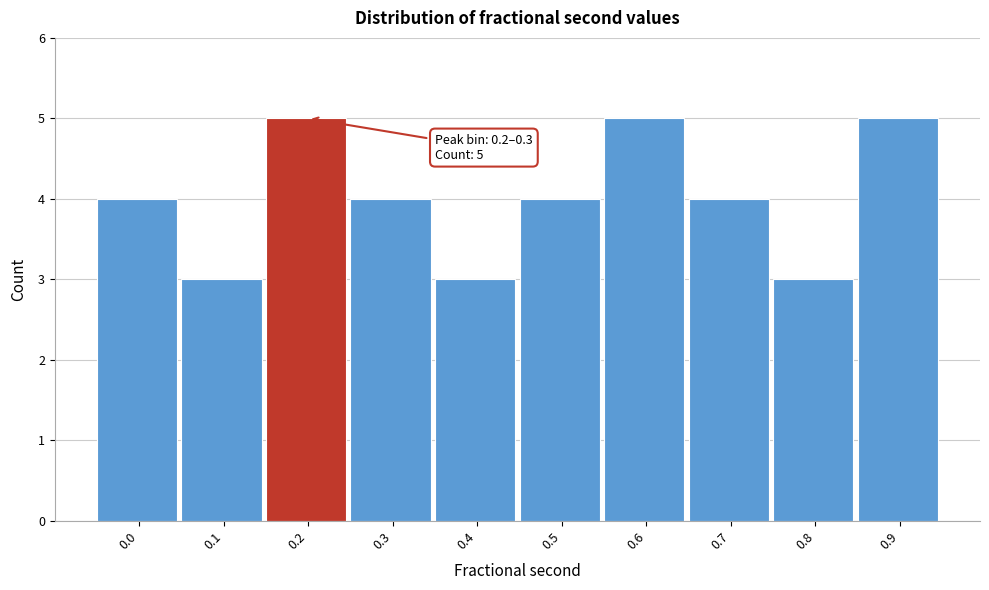

Reading left to right, extract all data points from this chart.

0.0=4	0.1=3	0.2=5	0.3=4	0.4=3	0.5=4	0.6=5	0.7=4	0.8=3	0.9=5